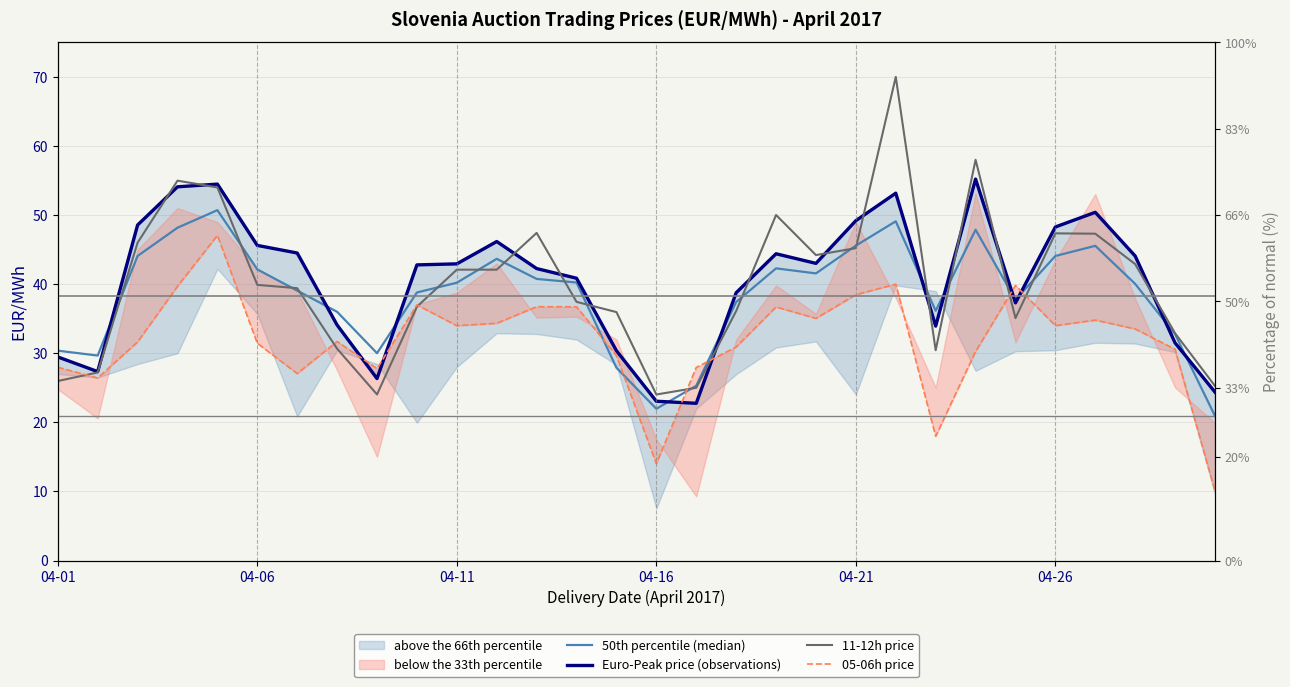

What is the sum of all Euro-Peak price (observations) values?

1209.3